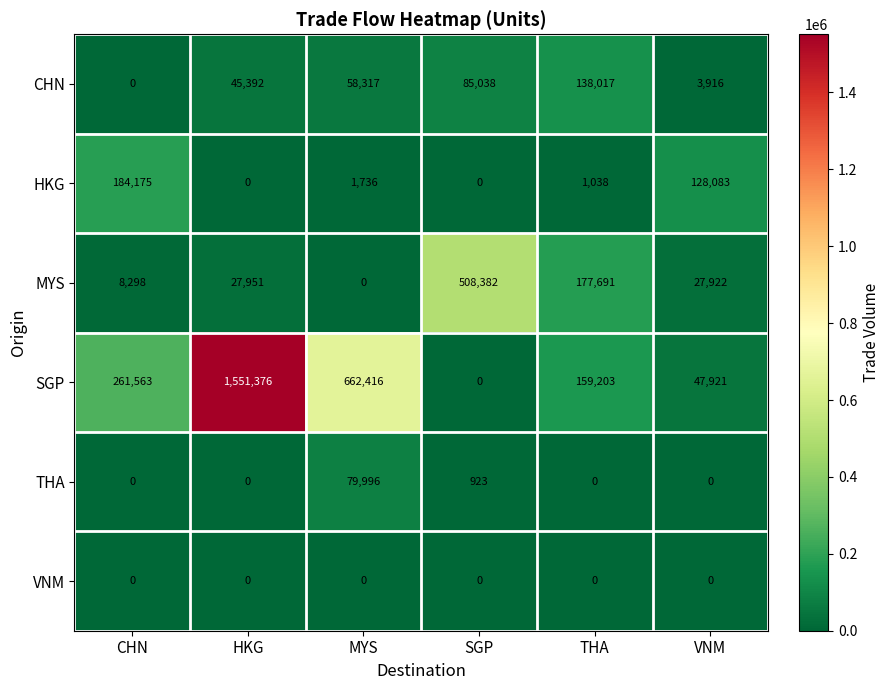

At which label is THA closest to 39998?

SGP